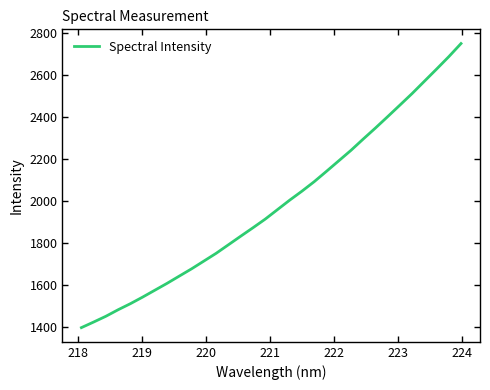

What is the minimum value shown in the chart?

1395.1